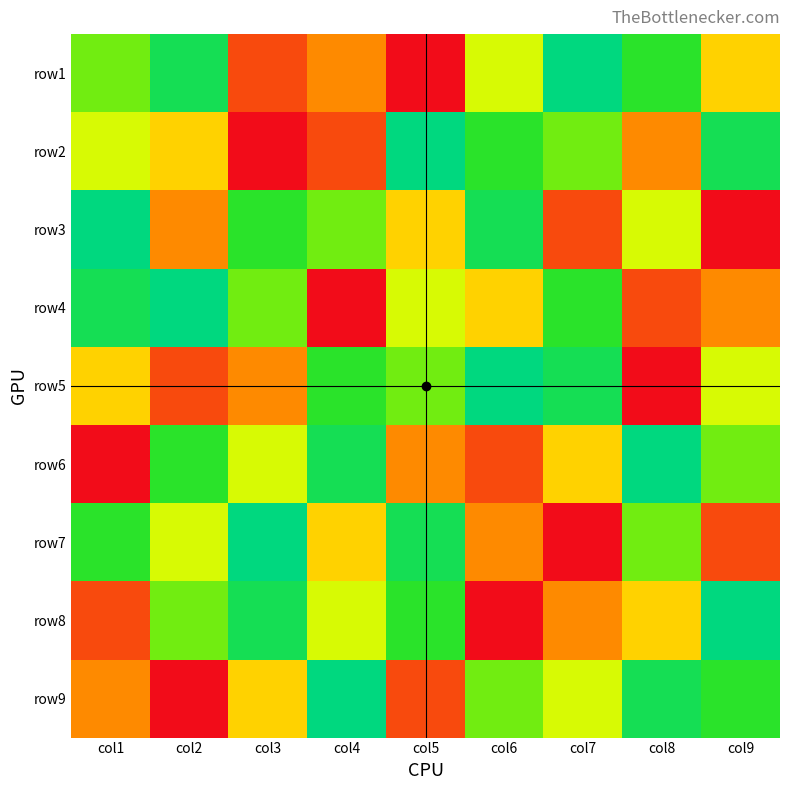

Reading right to left, what are all the values shown in this chart?

row1: col9=6	col8=3	col7=1	col6=5	col5=9	col4=7	col3=8	col2=2	col1=4
row2: col9=2	col8=7	col7=4	col6=3	col5=1	col4=8	col3=9	col2=6	col1=5
row3: col9=9	col8=5	col7=8	col6=2	col5=6	col4=4	col3=3	col2=7	col1=1
row4: col9=7	col8=8	col7=3	col6=6	col5=5	col4=9	col3=4	col2=1	col1=2
row5: col9=5	col8=9	col7=2	col6=1	col5=4	col4=3	col3=7	col2=8	col1=6
row6: col9=4	col8=1	col7=6	col6=8	col5=7	col4=2	col3=5	col2=3	col1=9
row7: col9=8	col8=4	col7=9	col6=7	col5=2	col4=6	col3=1	col2=5	col1=3
row8: col9=1	col8=6	col7=7	col6=9	col5=3	col4=5	col3=2	col2=4	col1=8
row9: col9=3	col8=2	col7=5	col6=4	col5=8	col4=1	col3=6	col2=9	col1=7